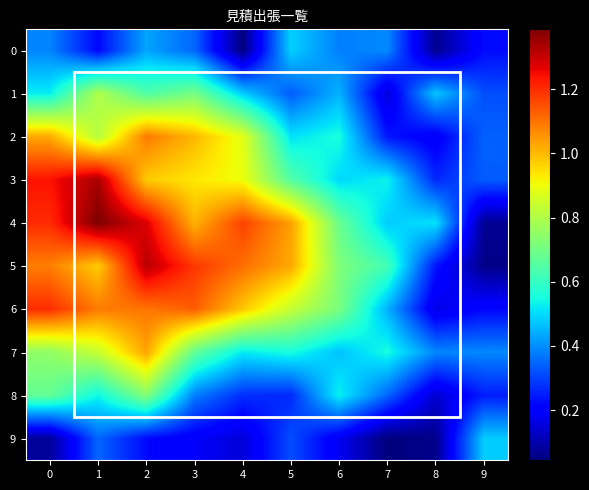

Reading left to right, transcribe all the data shown in this chart.

0: 0=0.4	1=0.2	2=0.4	3=0.3	4=0.0	5=0.5	6=0.4	7=0.4	8=0.1	9=0.2
1: 0=0.5	1=0.8	2=0.6	3=0.7	4=0.5	5=0.3	6=0.4	7=0.1	8=0.5	9=0.3
2: 0=1.0	1=0.8	2=1.1	3=1.0	4=0.9	5=0.5	6=0.6	7=0.2	8=0.2	9=0.3
3: 0=1.2	1=1.3	2=1.0	3=0.9	4=0.9	5=0.7	6=0.5	7=0.5	8=0.3	9=0.3
4: 0=1.2	1=1.4	2=1.3	3=1.0	4=1.2	5=1.0	6=0.7	7=0.5	8=0.5	9=0.1
5: 0=1.1	1=1.0	2=1.3	3=1.2	4=1.1	5=1.0	6=0.7	7=0.6	8=0.2	9=0.1
6: 0=1.2	1=1.1	2=1.1	3=1.1	4=1.0	5=0.8	6=0.7	7=0.4	8=0.2	9=0.2
7: 0=0.8	1=0.8	2=1.0	3=0.7	4=0.5	5=0.6	6=0.5	7=0.6	8=0.4	9=0.4
8: 0=0.7	1=0.5	2=0.7	3=0.4	4=0.3	5=0.3	6=0.5	7=0.3	8=0.1	9=0.3
9: 0=0.1	1=0.3	2=0.2	3=0.2	4=0.2	5=0.3	6=0.2	7=0.0	8=0.1	9=0.5